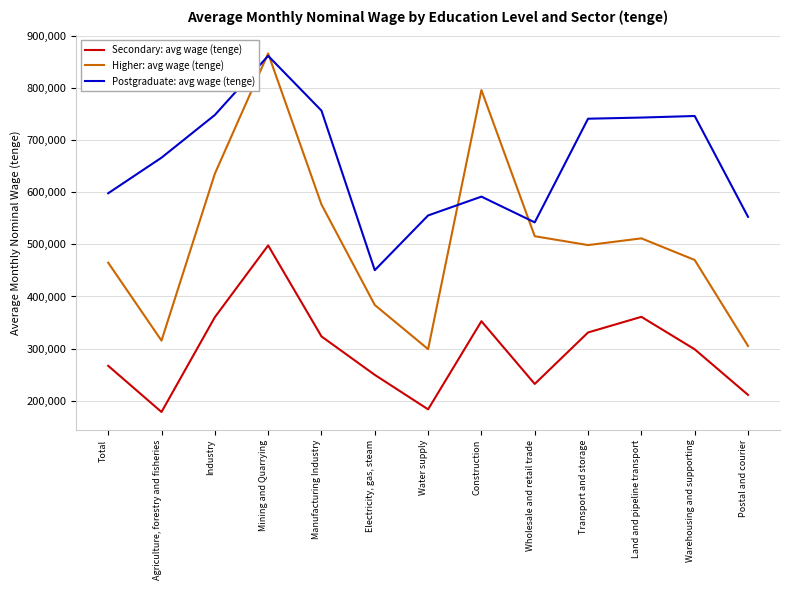

True or false: Higher: avg wage (tenge) and Secondary: avg wage (tenge) cross at least once.

False